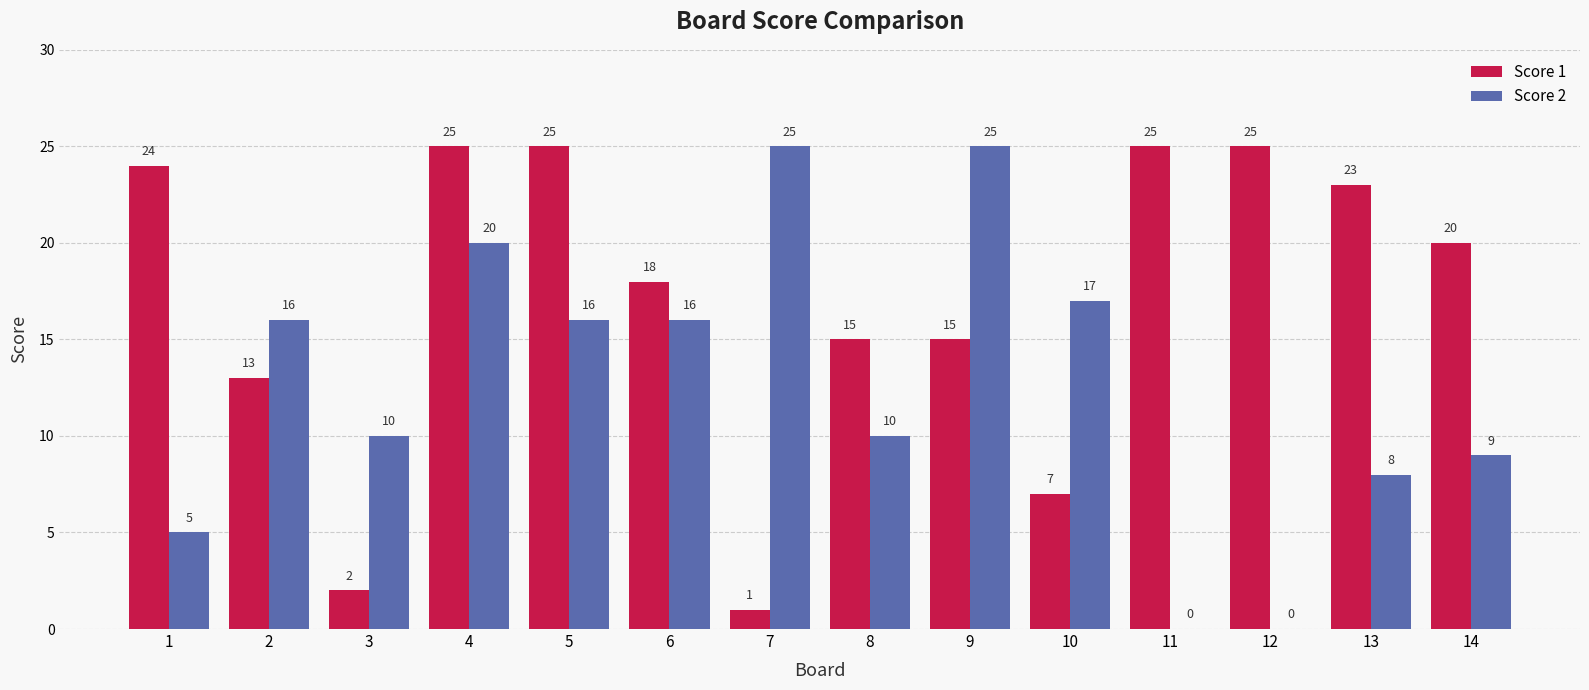

Which series has the widest spread of values?

Score 2